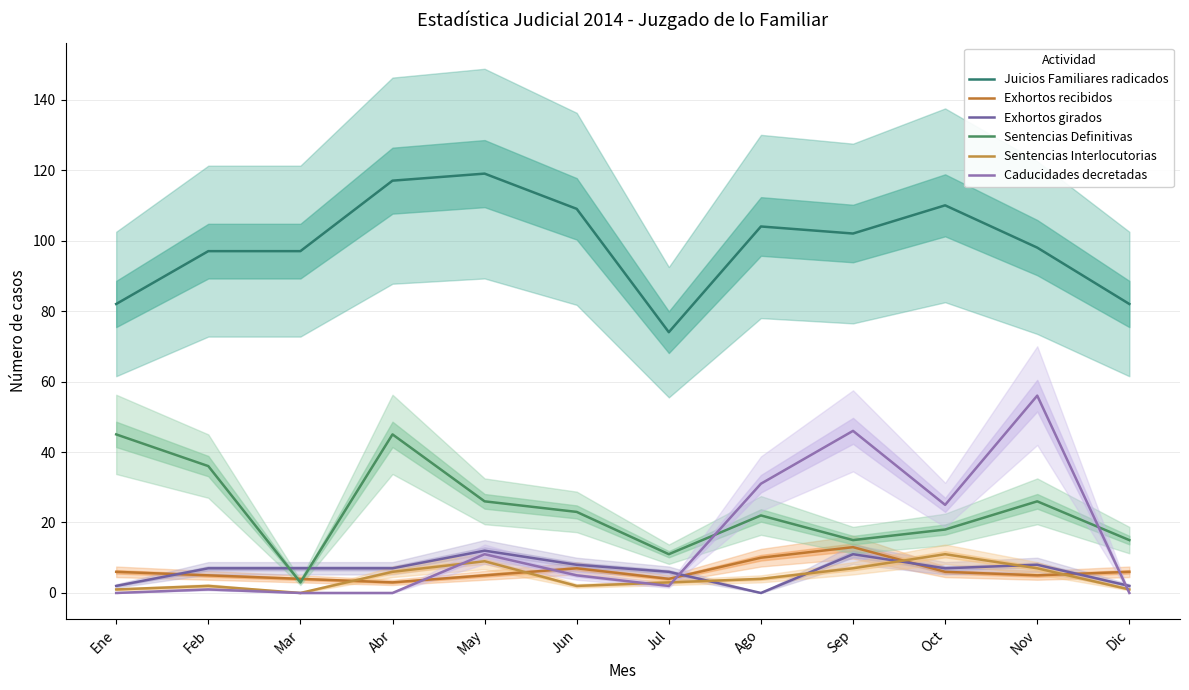

List the series in order of their peak value, highest first.

Juicios Familiares radicados, Caducidades decretadas, Sentencias Definitivas, Exhortos recibidos, Exhortos girados, Sentencias Interlocutorias